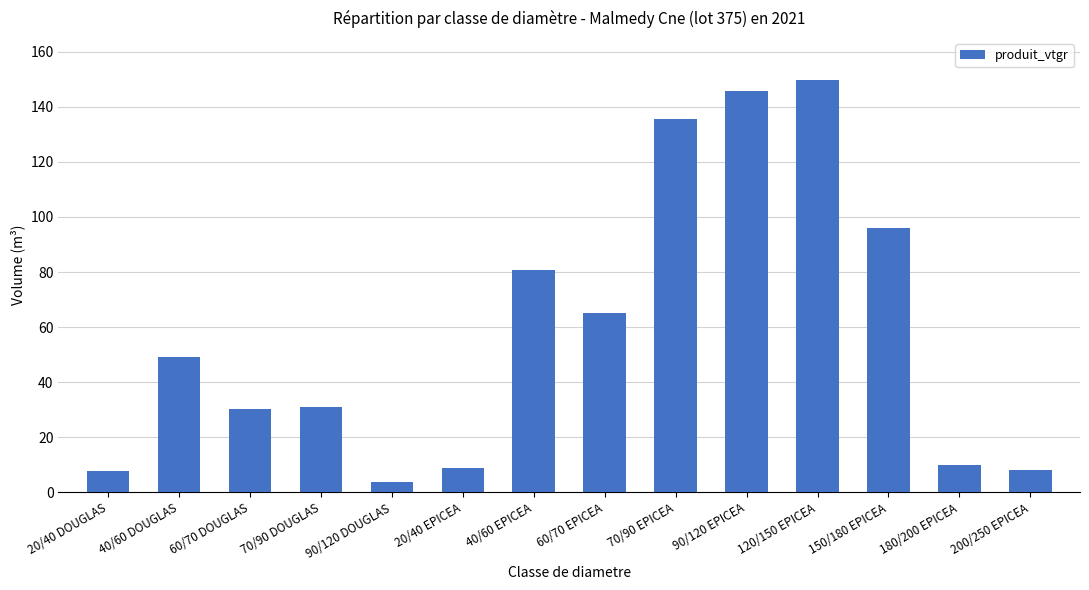

What is the average value?

58.7